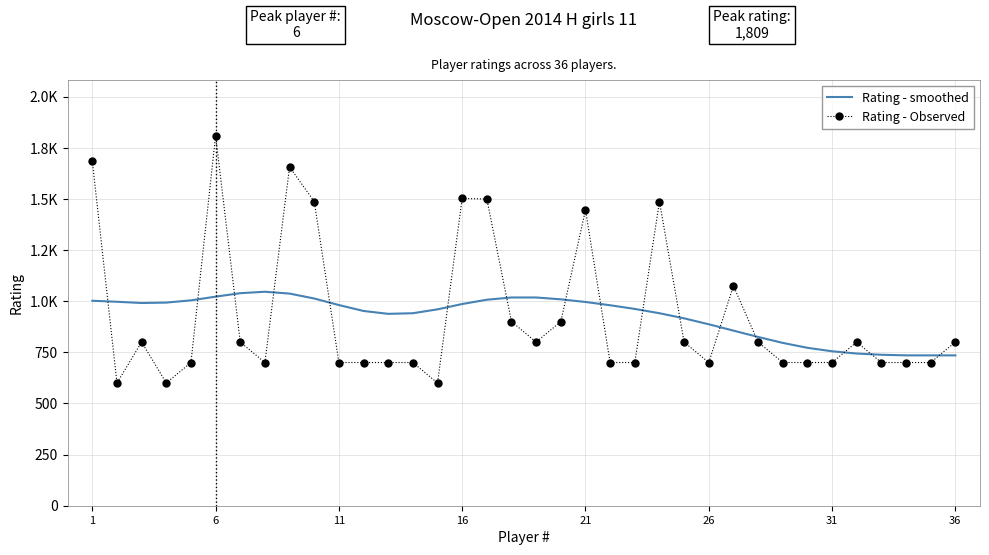

Rank the series by their average value, from highest to lowest.

Rating - Observed, Rating - smoothed